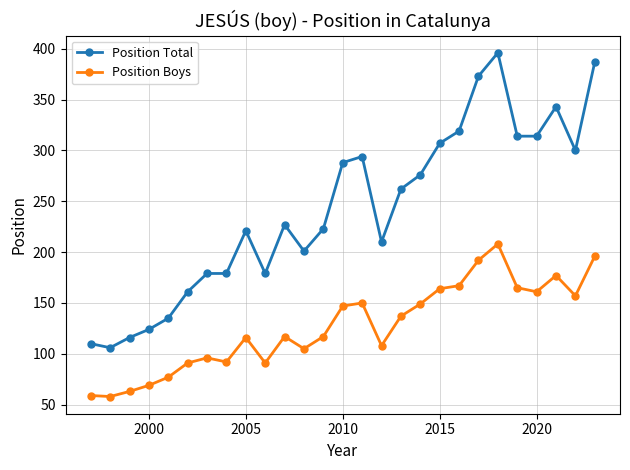

What is the greatest value displayed?

396